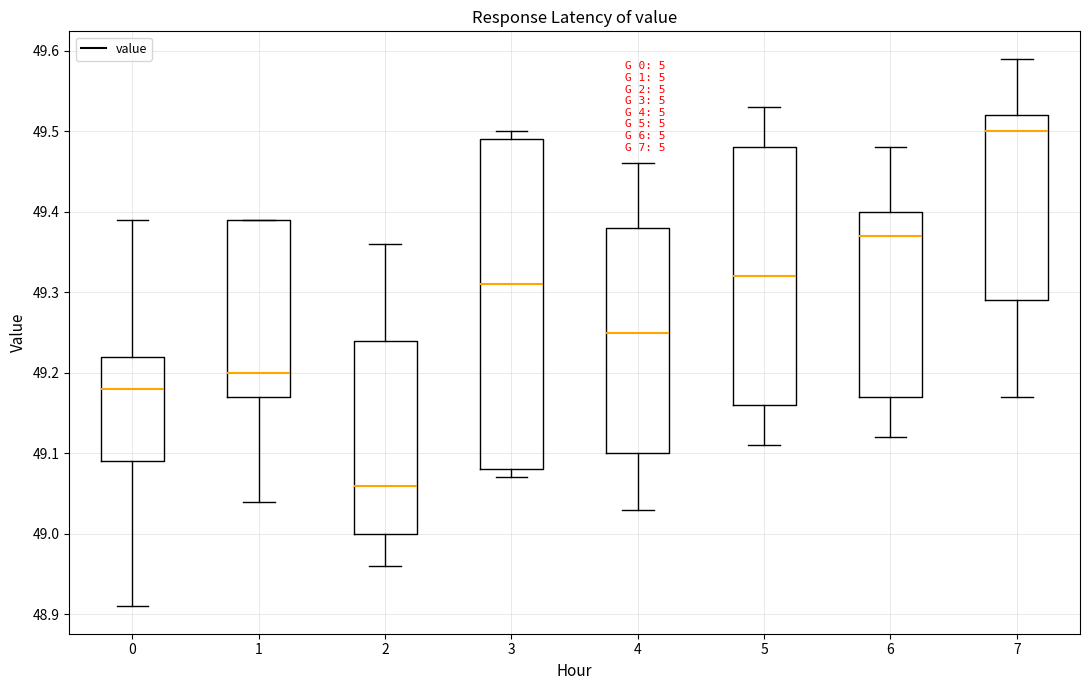

Comparing the boxes themselves (not the whiskers), which one is the tallest?

3